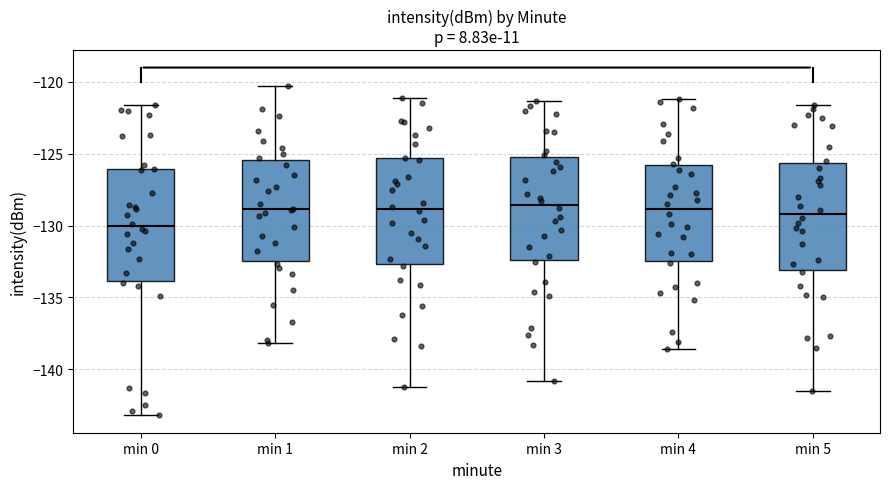

Reading left to right, transcribe this box plot: for each box, give where its median line is, the range the box spans, and where its two whiskers end, as read against the y-axis. The values are not printed on the chart, so give them approximately, as read against the axis.

min 0: median -130.0, box -134.0 to -126.0, whiskers -143.0 to -121.5
min 1: median -129.0, box -132.5 to -125.5, whiskers -138.0 to -120.5
min 2: median -129.0, box -132.5 to -125.5, whiskers -141.0 to -121.0
min 3: median -128.5, box -132.5 to -125.0, whiskers -141.0 to -121.5
min 4: median -129.0, box -132.5 to -126.0, whiskers -138.5 to -121.0
min 5: median -129.0, box -133.0 to -125.5, whiskers -141.5 to -121.5